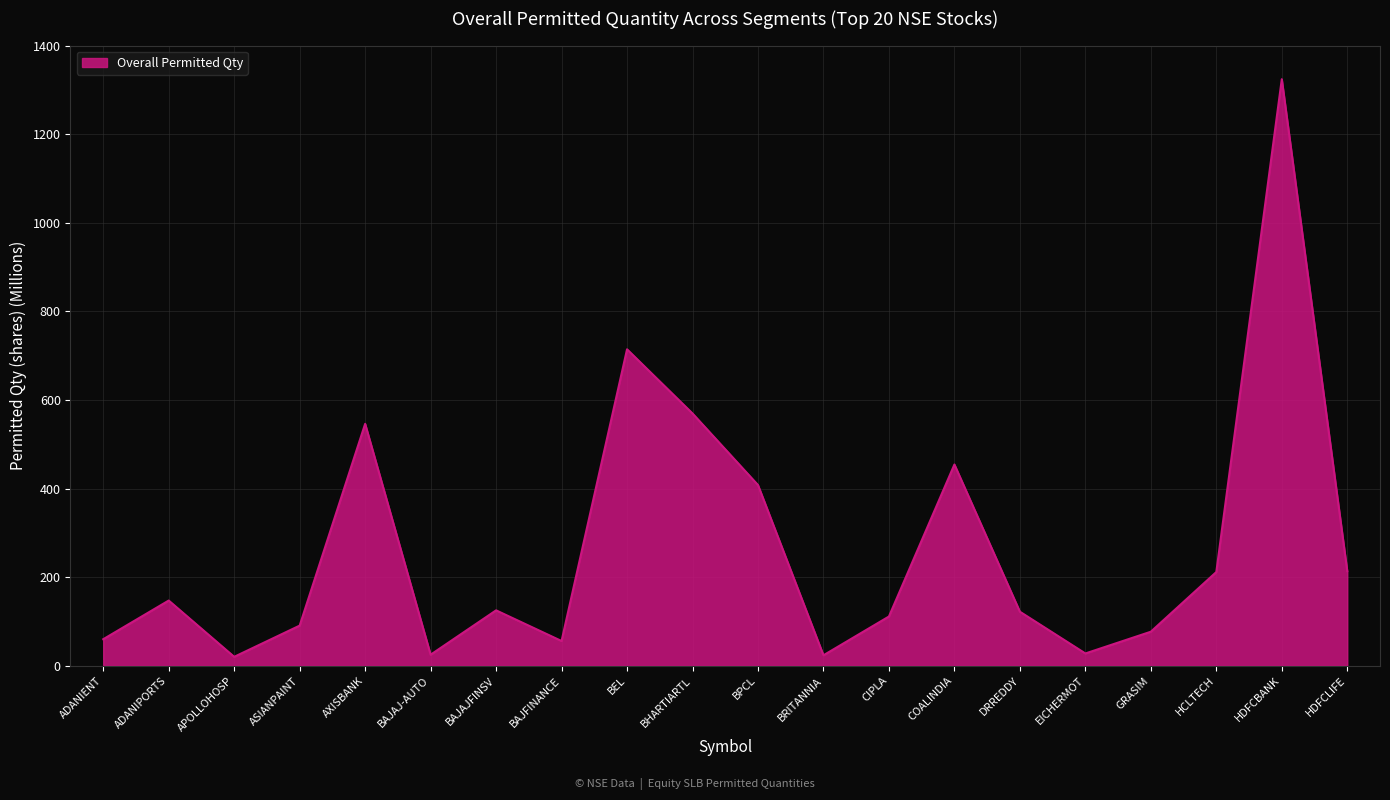

What is the difference between the maximum and minimum values?

1303.7